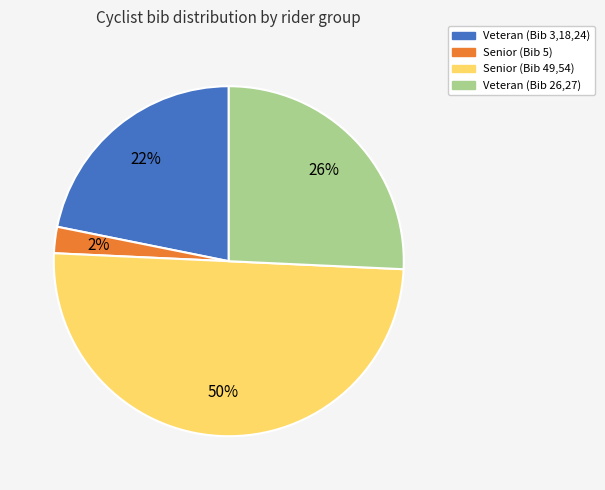

To the nearest percent, what is the difference between the largest and smallest slice percentages?

48%